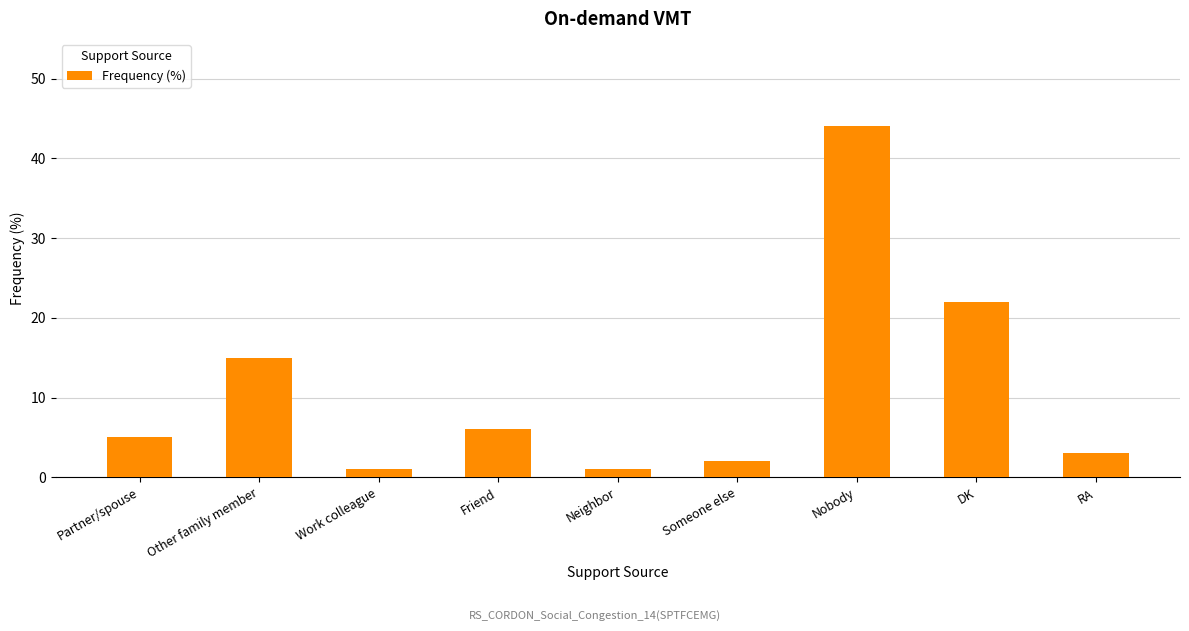

What is the sum of the values at Partner/spouse and Nobody?

49